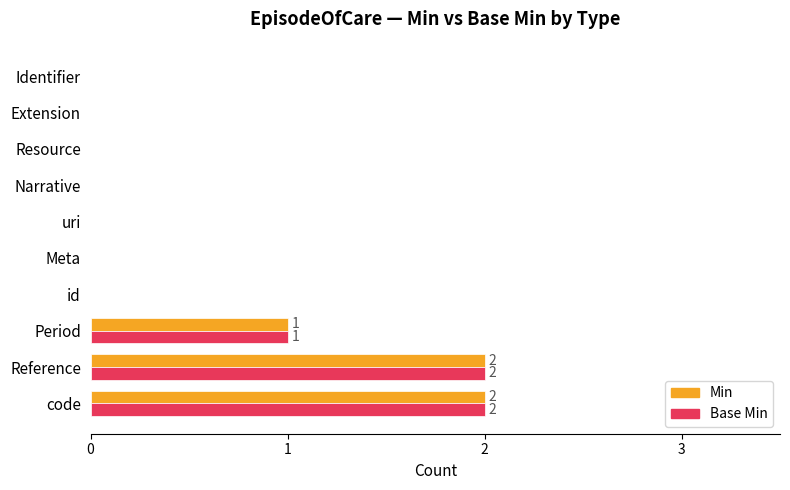

What is the greatest value displayed?

2